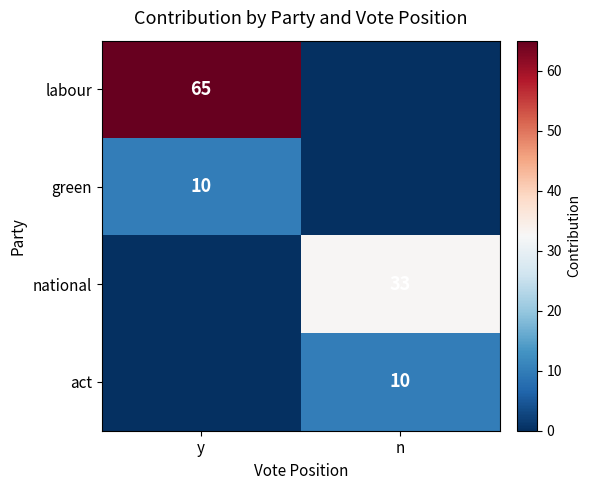

The value of labour at y is 109. True or false?

False